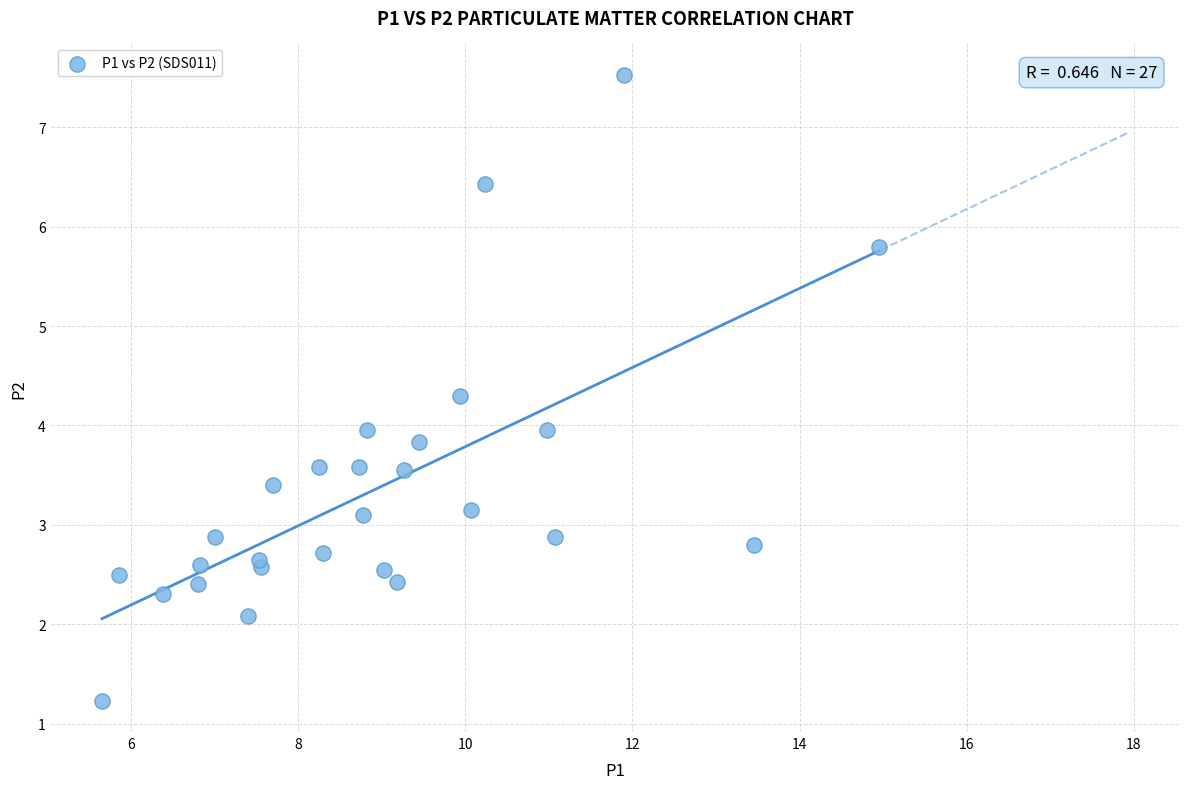

What is the range of X values (max minus min)?

9.3